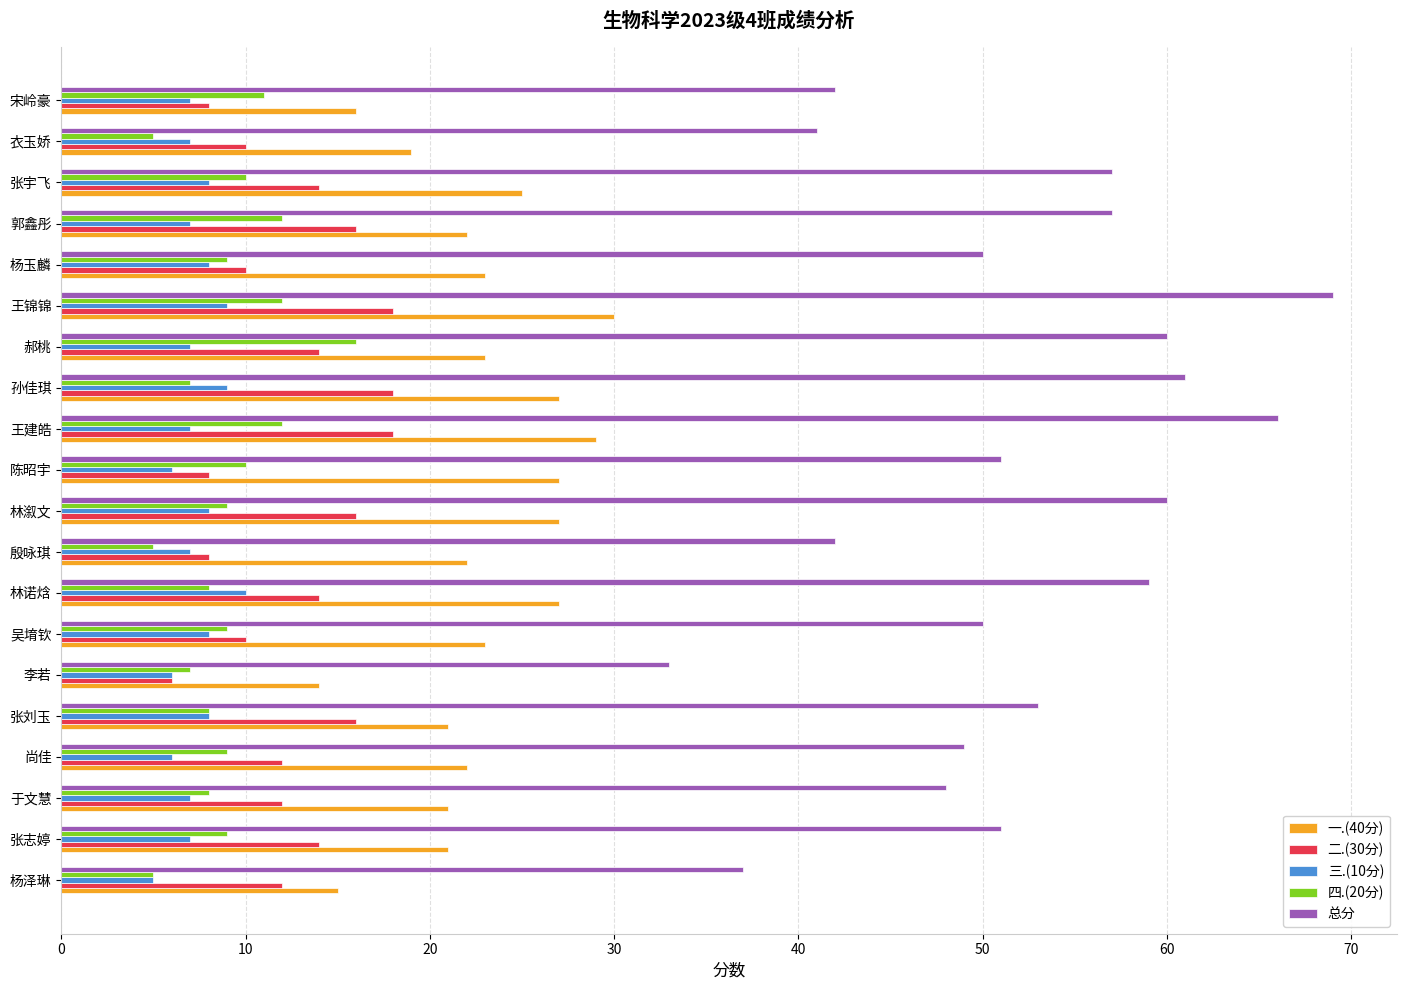

Which series has the largest range (max minus min)?

总分